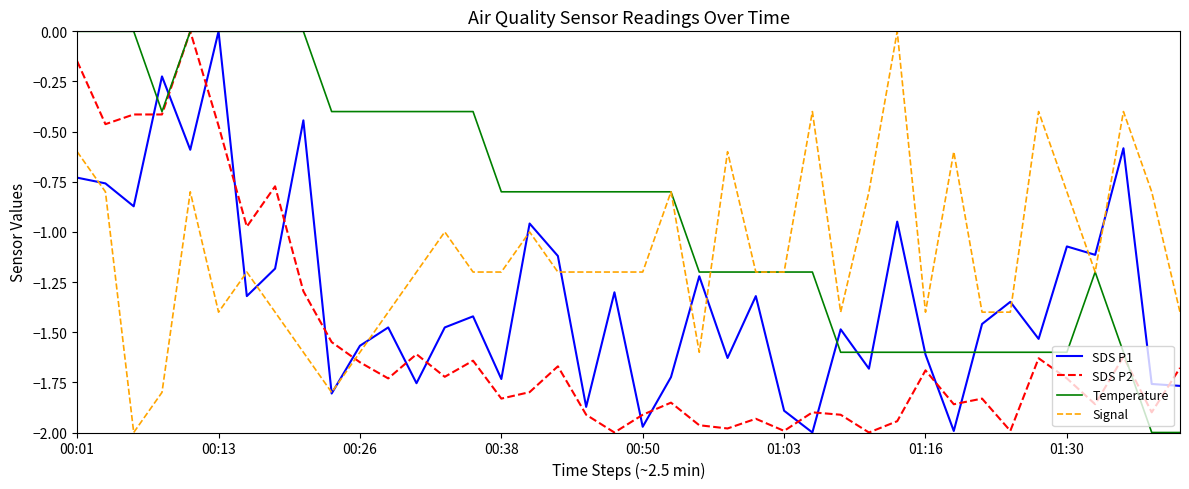

True or false: SDS P1 and SDS P2 cross at least once.

True